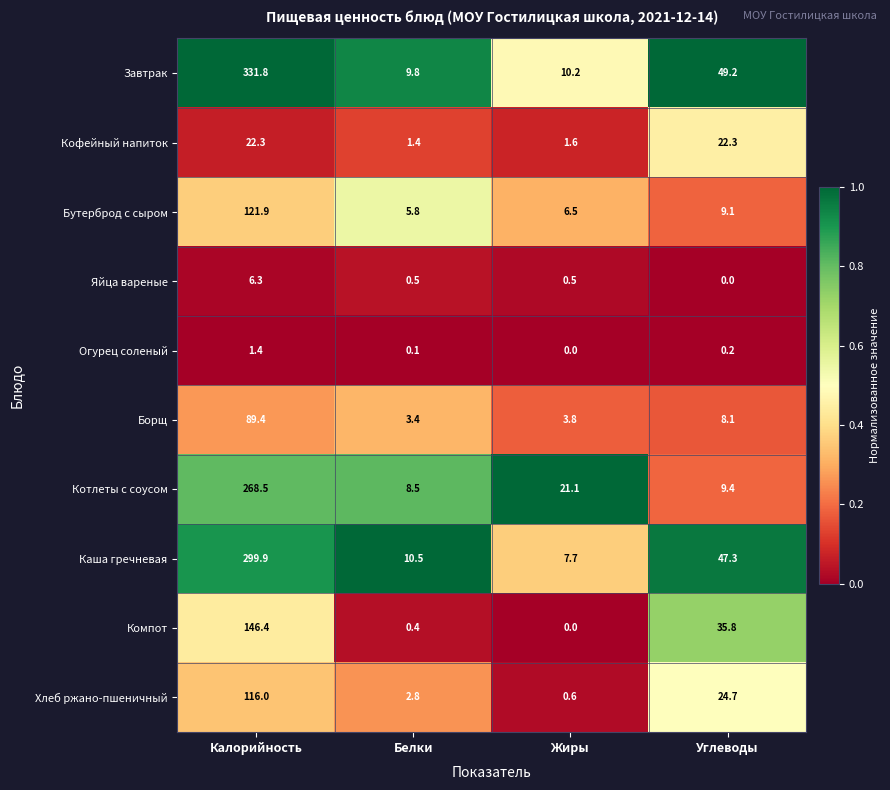

Which category has the highest value in the Хлеб ржано-пшеничный series?

Калорийность